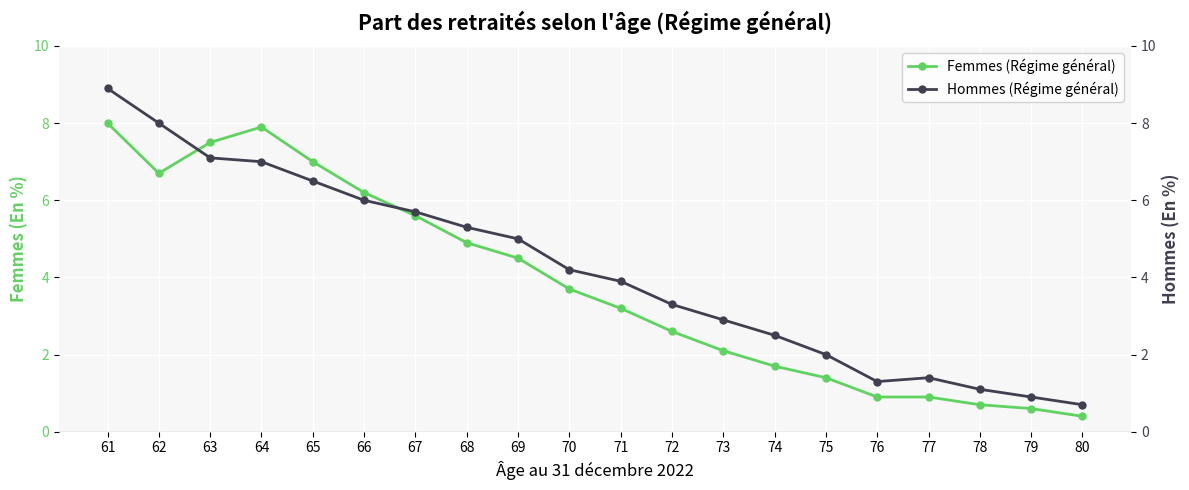

List the series in order of their peak value, highest first.

Hommes (Régime général), Femmes (Régime général)